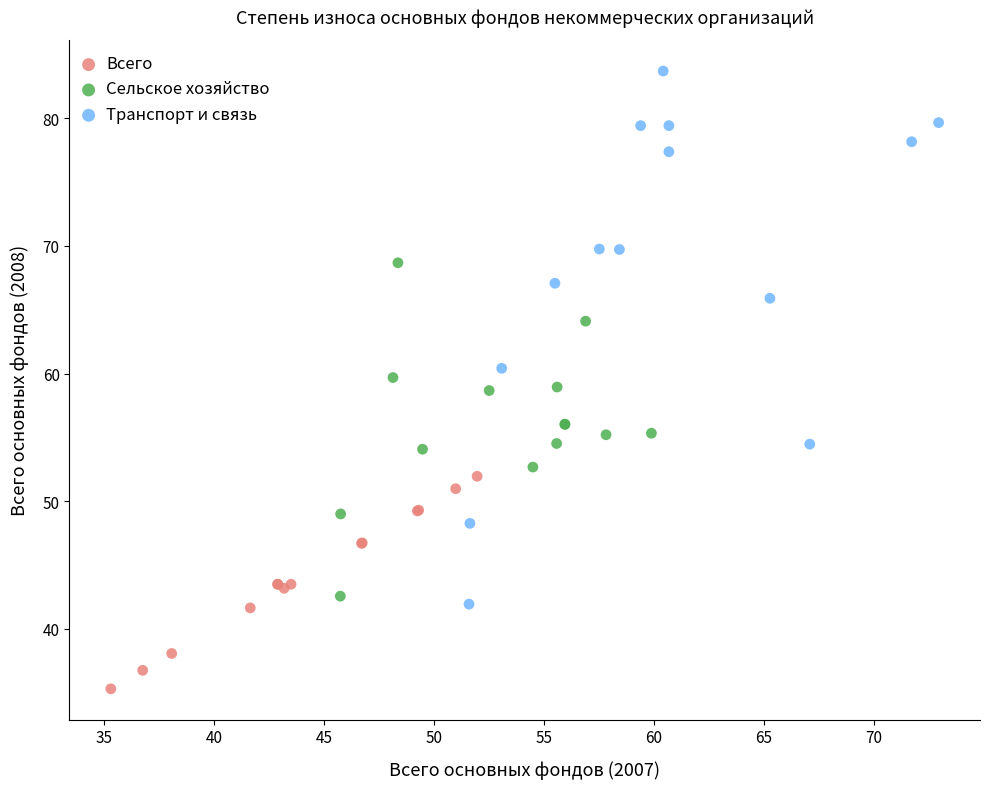

Which series has the largest Y range (max minus min)?

Транспорт и связь